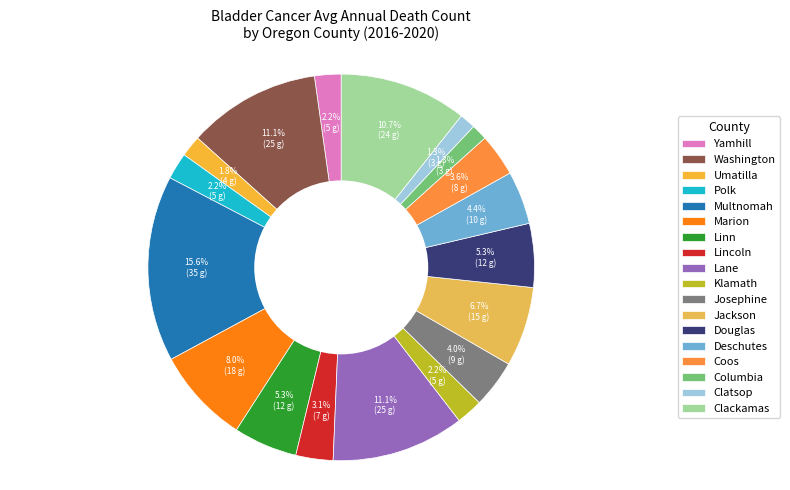

To the nearest percent, what portion does Yamhill represent?

2%